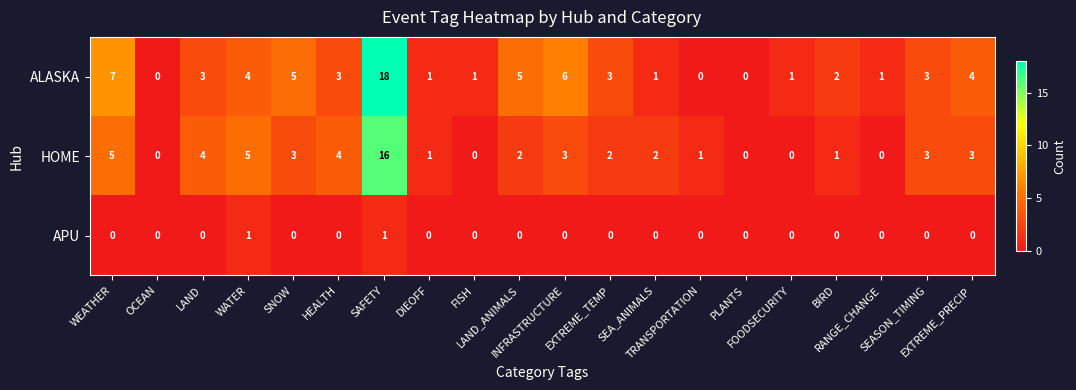

Count the number of data series in this chart.

3